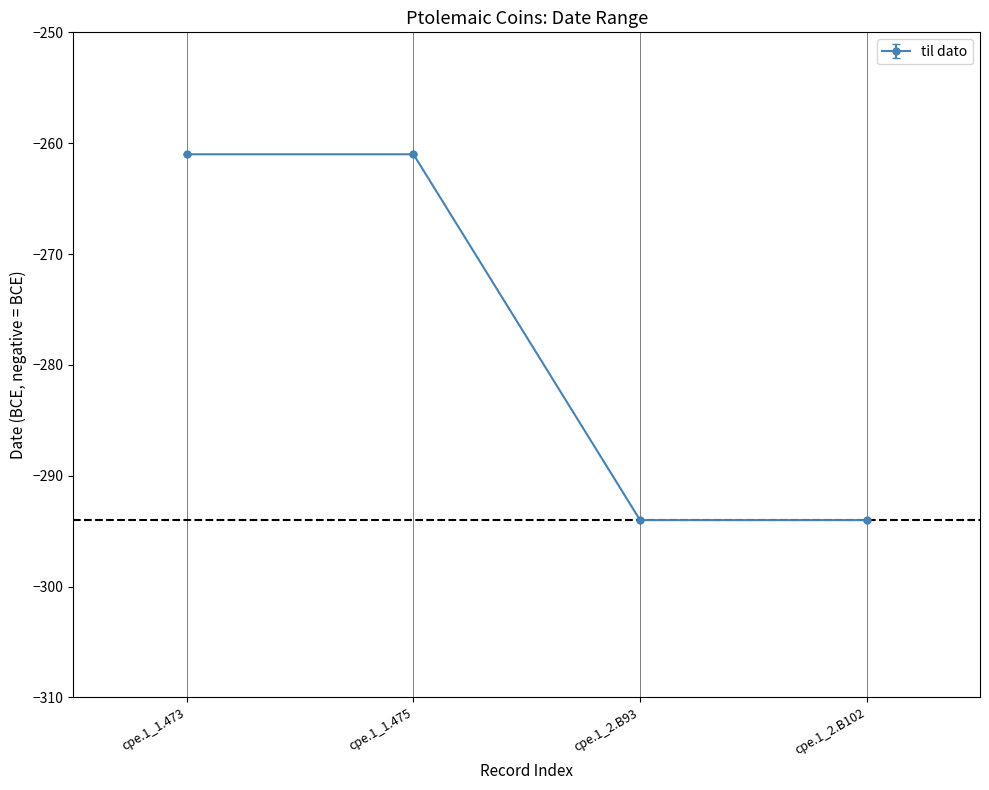

What is the maximum value shown in the chart?

-261